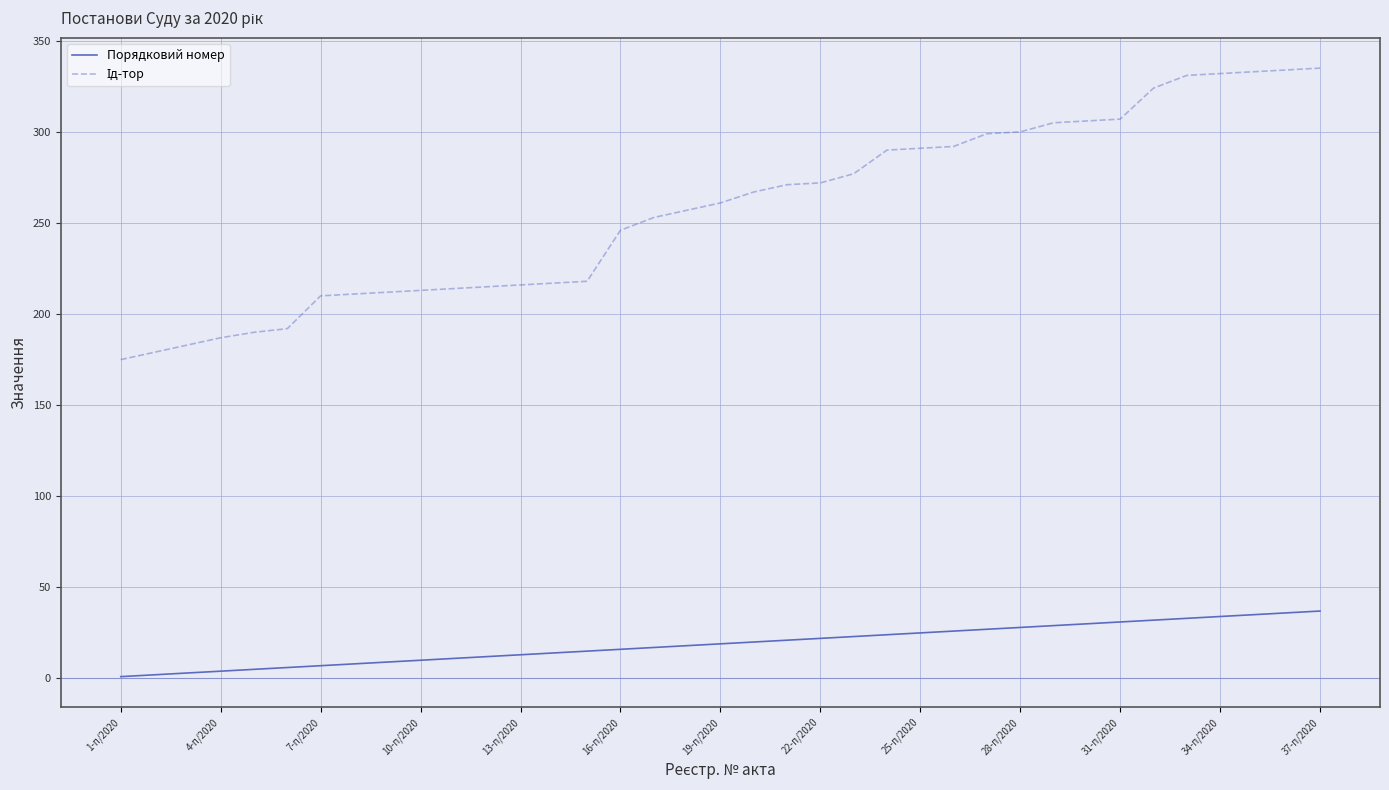

What is the greatest value displayed?

335